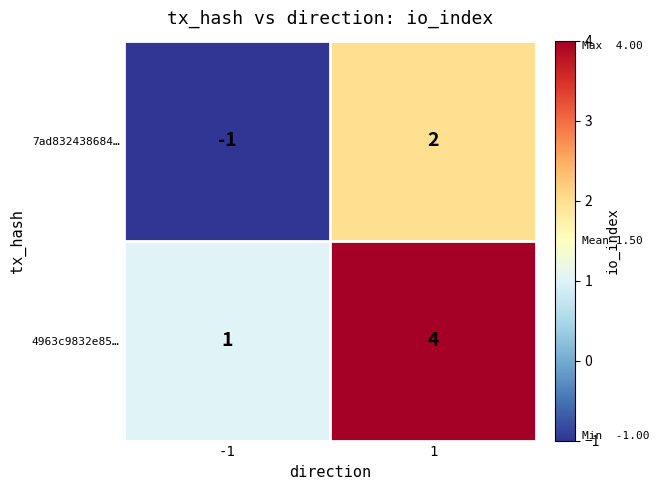

Reading right to left, what are all the values shown in this chart?

7ad832438684…: 1=2	-1=-1
4963c9832e85…: 1=4	-1=1